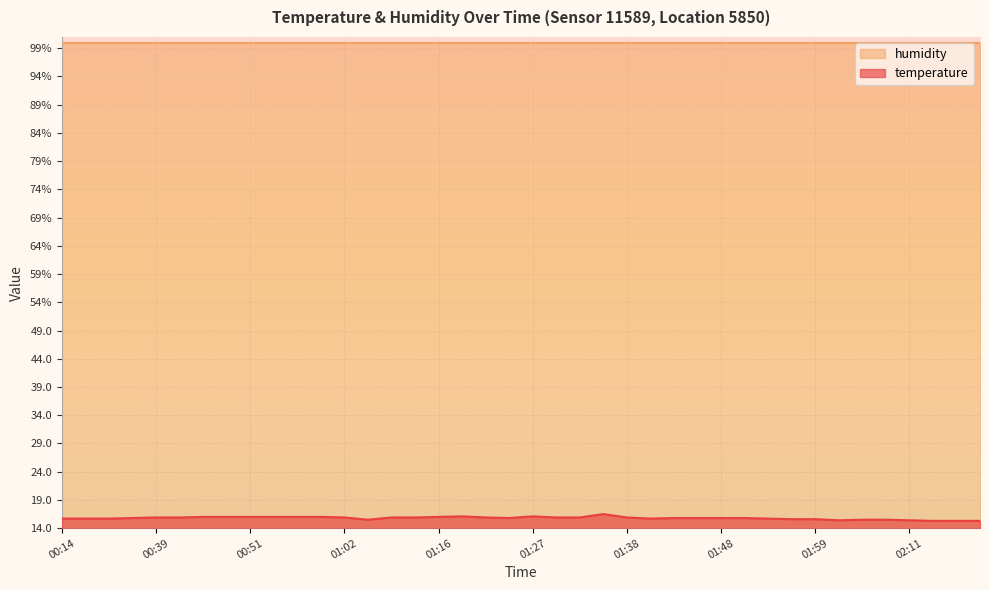

List the labels in order of value, smallest first.

02:20, 02:22, 02:25, 02:01, 02:11, 01:04, 02:04, 02:06, 01:56, 01:59, 00:14, 00:24, 00:26, 01:41, 01:53, 00:29, 01:24, 01:43, 01:46, 01:48, 01:51, 00:39, 00:41, 01:02, 01:10, 01:13, 01:21, 01:30, 01:32, 01:38, 00:44, 00:49, 00:51, 00:54, 00:56, 00:59, 01:16, 01:18, 01:27, 01:35